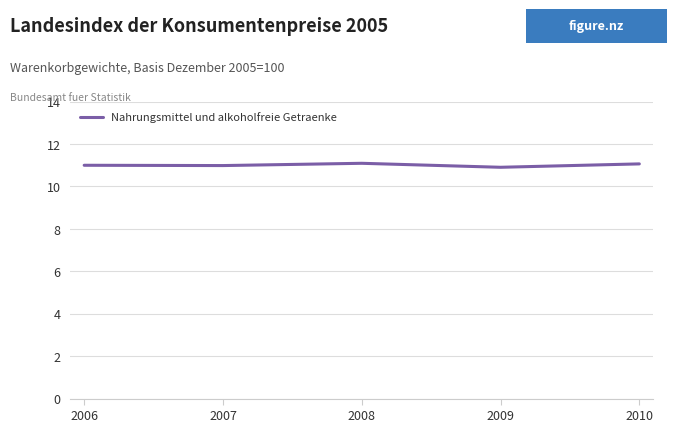

True or false: the data shows 11.0 at 2007.

True